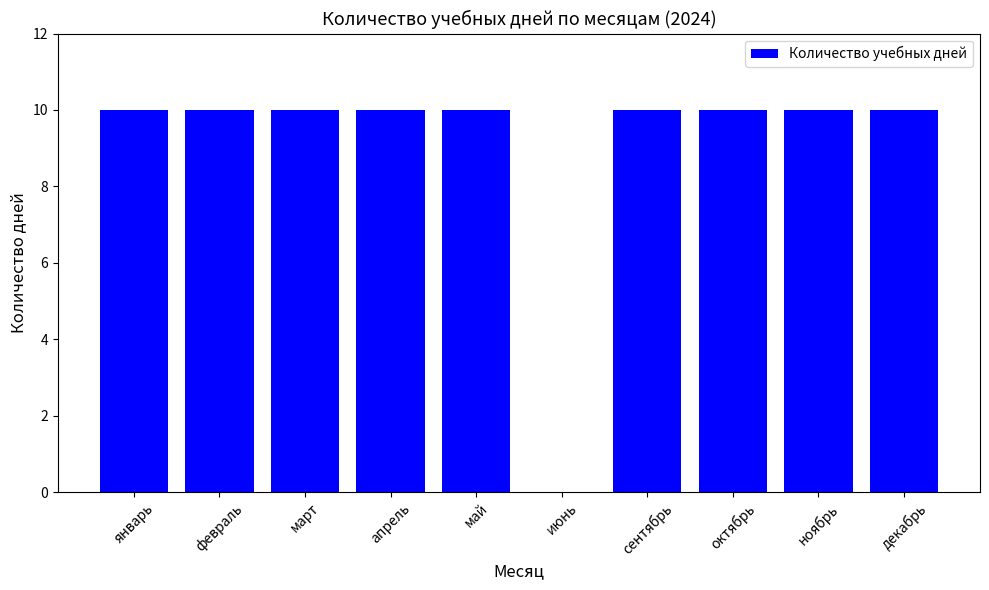

What is the sum of the values at сентябрь and март?

20